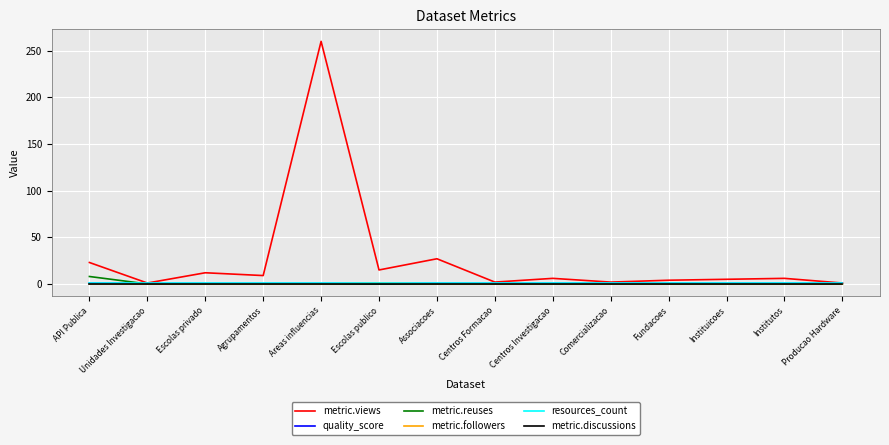

Is this an area chart (filled region under the line)?

No